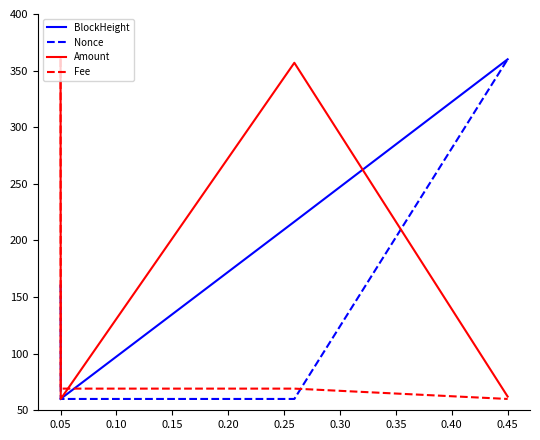

Does the chart have visible grid lines?

No